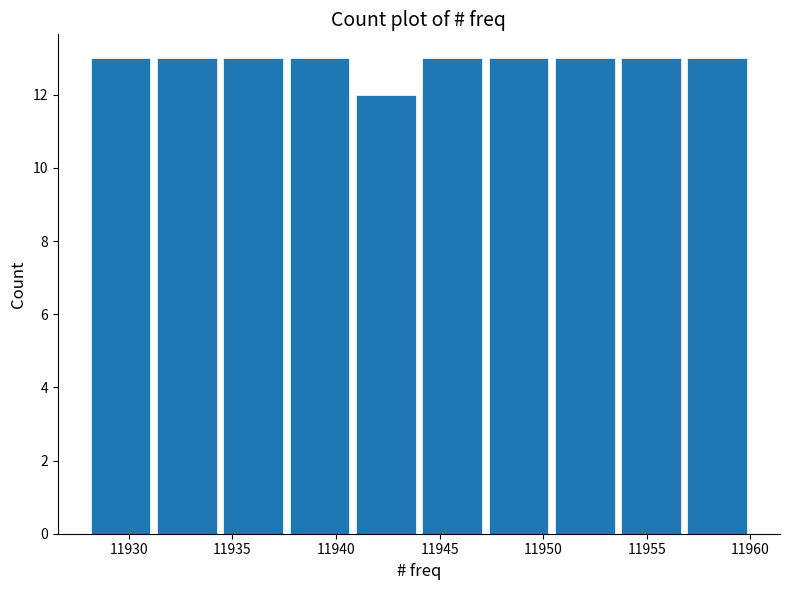

What is the height of the bar covering 11940.8 to 11944.0 on the x-axis? Neither the bar edges nor the heights are printed on the chart, so give them approximately, as read against the axes.

12